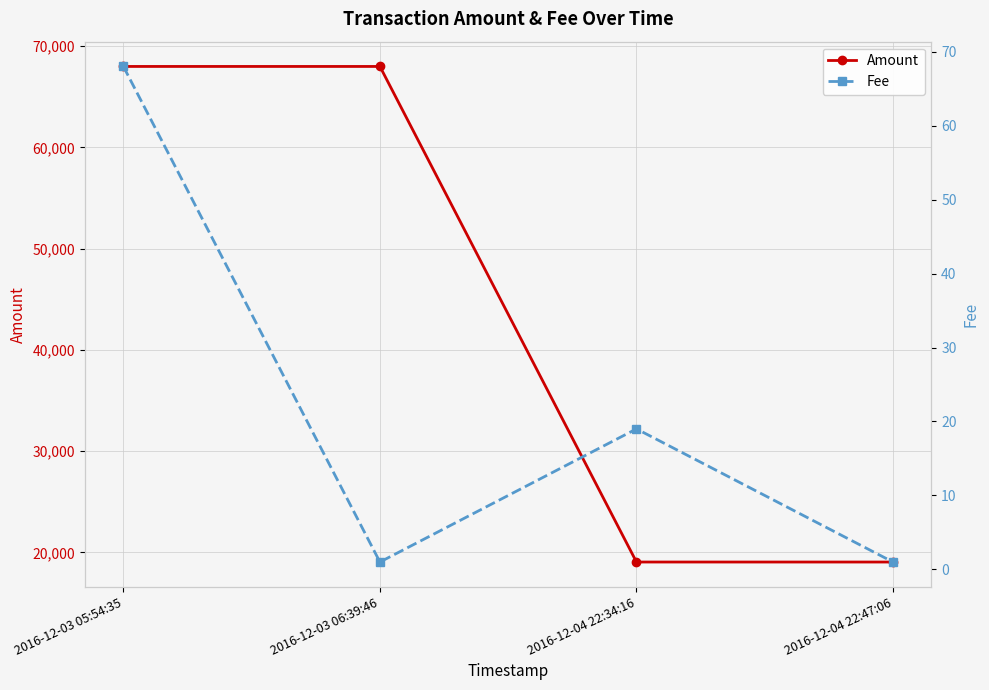

What is the approximate value of Fee at 2016-12-03 05:54:35, to the nearest 5?

70